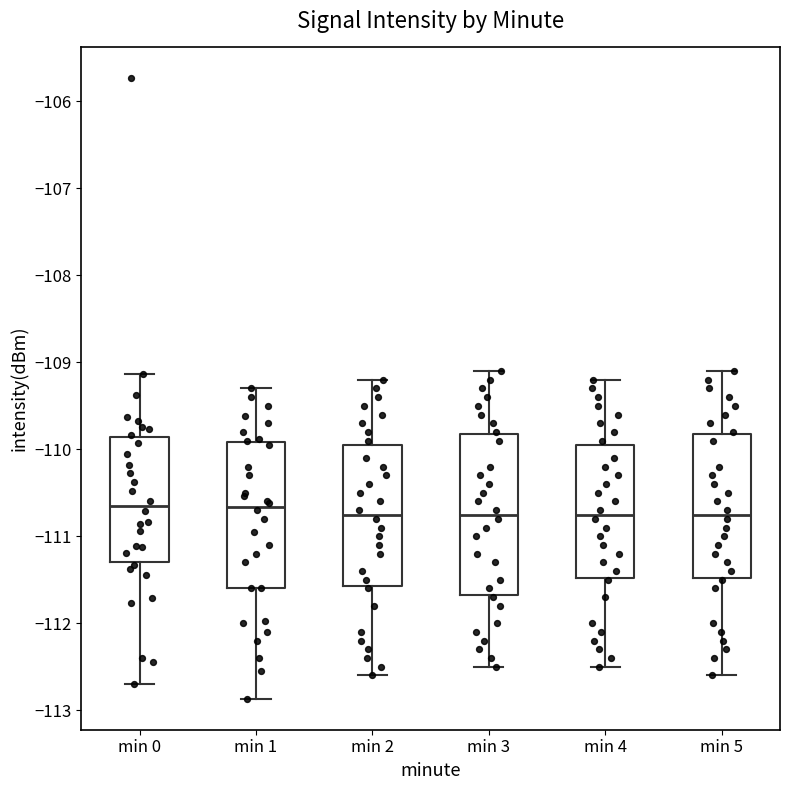

Reading left to right, read every box against the y-axis: the position of its median line, the range the box covers, and the ends of its whiskers. The values are not printed on the chart, so give them approximately, as read against the axis.

min 0: median -110.7, box -111.3 to -109.9, whiskers -112.7 to -109.1
min 1: median -110.7, box -111.6 to -109.9, whiskers -112.9 to -109.3
min 2: median -110.7, box -111.6 to -109.9, whiskers -112.6 to -109.2
min 3: median -110.7, box -111.7 to -109.8, whiskers -112.5 to -109.1
min 4: median -110.7, box -111.5 to -109.9, whiskers -112.5 to -109.2
min 5: median -110.7, box -111.5 to -109.8, whiskers -112.6 to -109.1